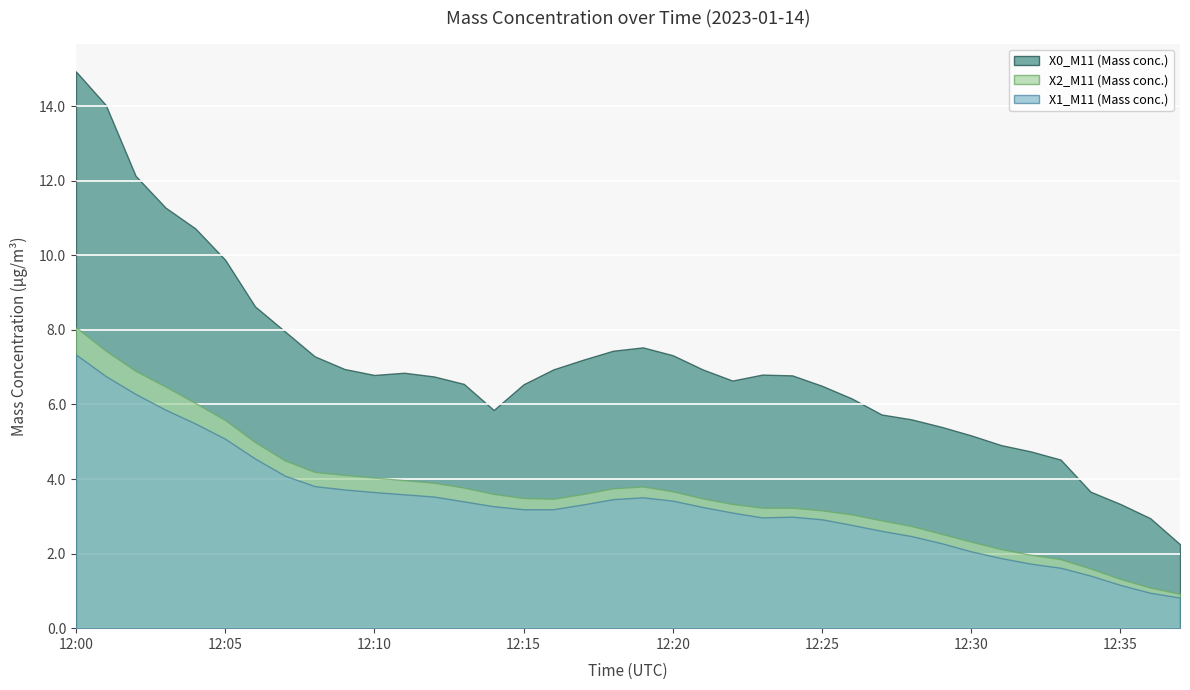

Reading left to right, list all the values displayed in this chart.

X0_M11 (Mass conc.): 12:00=14.9	12:01=14.0	12:02=12.1	12:03=11.3	12:04=10.7	12:05=9.9	12:06=8.6	12:07=8.0	12:08=7.3	12:09=7.0	12:10=6.8	12:11=6.8	12:12=6.8	12:13=6.5	12:14=5.8	12:15=6.5	12:16=6.9	12:17=7.2	12:18=7.4	12:19=7.5	12:20=7.3	12:21=6.9	12:22=6.6	12:23=6.8	12:24=6.8	12:25=6.5	12:26=6.2	12:27=5.7	12:28=5.6	12:29=5.4	12:30=5.2	12:31=4.9	12:32=4.7	12:33=4.5	12:34=3.7	12:35=3.3	12:36=3.0	12:37=2.2
X2_M11 (Mass conc.): 12:00=8.1	12:01=7.4	12:02=6.9	12:03=6.5	12:04=6.0	12:05=5.6	12:06=5.0	12:07=4.5	12:08=4.2	12:09=4.1	12:10=4.0	12:11=4.0	12:12=3.9	12:13=3.8	12:14=3.6	12:15=3.5	12:16=3.5	12:17=3.6	12:18=3.8	12:19=3.8	12:20=3.7	12:21=3.5	12:22=3.3	12:23=3.2	12:24=3.2	12:25=3.2	12:26=3.0	12:27=2.9	12:28=2.7	12:29=2.5	12:30=2.3	12:31=2.1	12:32=2.0	12:33=1.9	12:34=1.6	12:35=1.3	12:36=1.1	12:37=0.9
X1_M11 (Mass conc.): 12:00=7.3	12:01=6.8	12:02=6.3	12:03=5.9	12:04=5.5	12:05=5.1	12:06=4.5	12:07=4.1	12:08=3.8	12:09=3.7	12:10=3.6	12:11=3.6	12:12=3.5	12:13=3.4	12:14=3.3	12:15=3.2	12:16=3.2	12:17=3.3	12:18=3.5	12:19=3.5	12:20=3.4	12:21=3.2	12:22=3.1	12:23=3.0	12:24=3.0	12:25=2.9	12:26=2.8	12:27=2.6	12:28=2.5	12:29=2.3	12:30=2.1	12:31=1.9	12:32=1.7	12:33=1.6	12:34=1.4	12:35=1.2	12:36=0.9	12:37=0.8